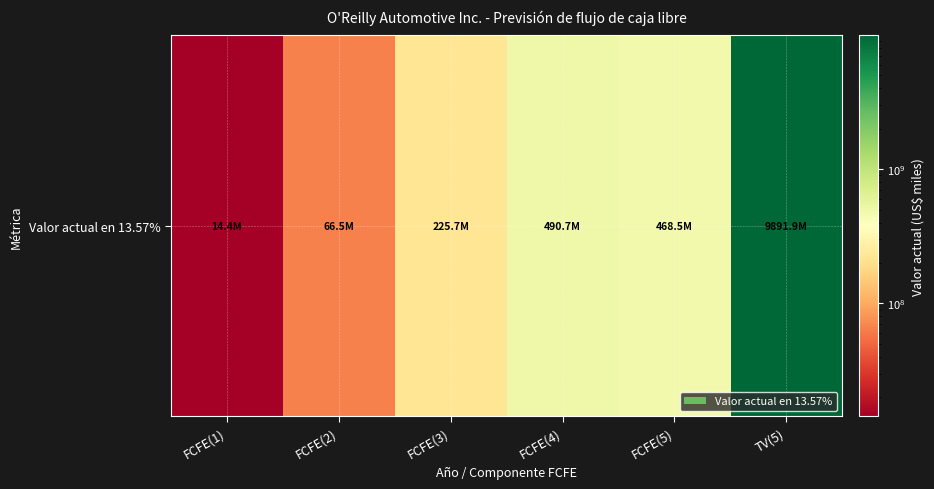

True or false: the data shows 803981610 at FCFE(4).

False